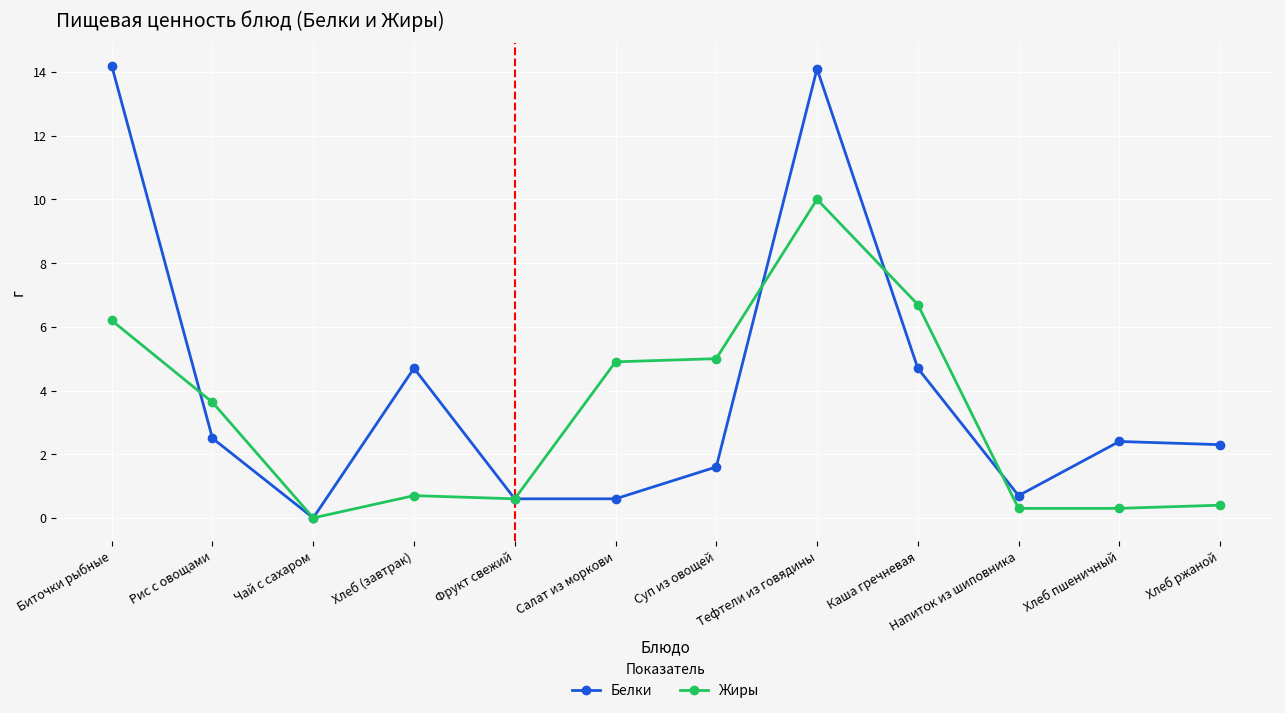

Reading left to right, extract all data points from this chart.

Белки: Биточки рыбные=14.2	Рис с овощами=2.5	Чай с сахаром=0.0	Хлеб (завтрак)=4.7	Фрукт свежий=0.6	Салат из моркови=0.6	Суп из овощей=1.6	Тефтели из говядины=14.1	Каша гречневая=4.7	Напиток из шиповника=0.7	Хлеб пшеничный=2.4	Хлеб ржаной=2.3
Жиры: Биточки рыбные=6.2	Рис с овощами=3.6	Чай с сахаром=0.0	Хлеб (завтрак)=0.7	Фрукт свежий=0.6	Салат из моркови=4.9	Суп из овощей=5.0	Тефтели из говядины=10.0	Каша гречневая=6.7	Напиток из шиповника=0.3	Хлеб пшеничный=0.3	Хлеб ржаной=0.4